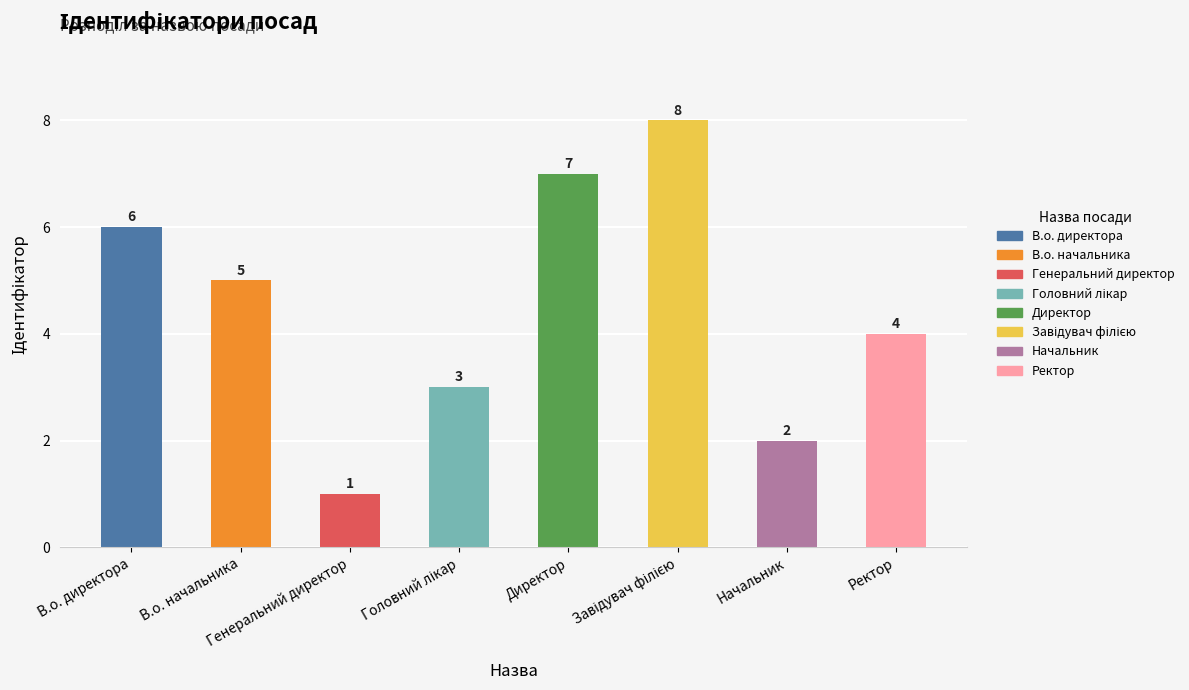

What is the value of the 4th bar from the left?

3